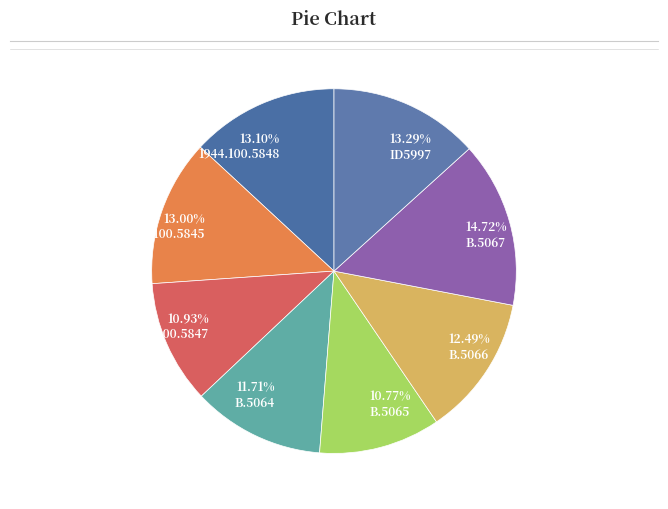

How many segments does this pie chart have?

8